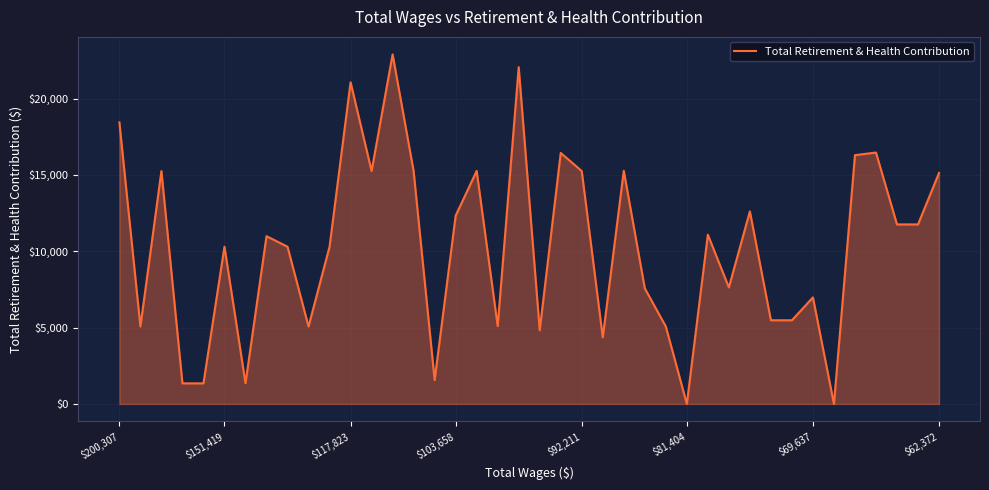

What is the greatest value displayed?

22890